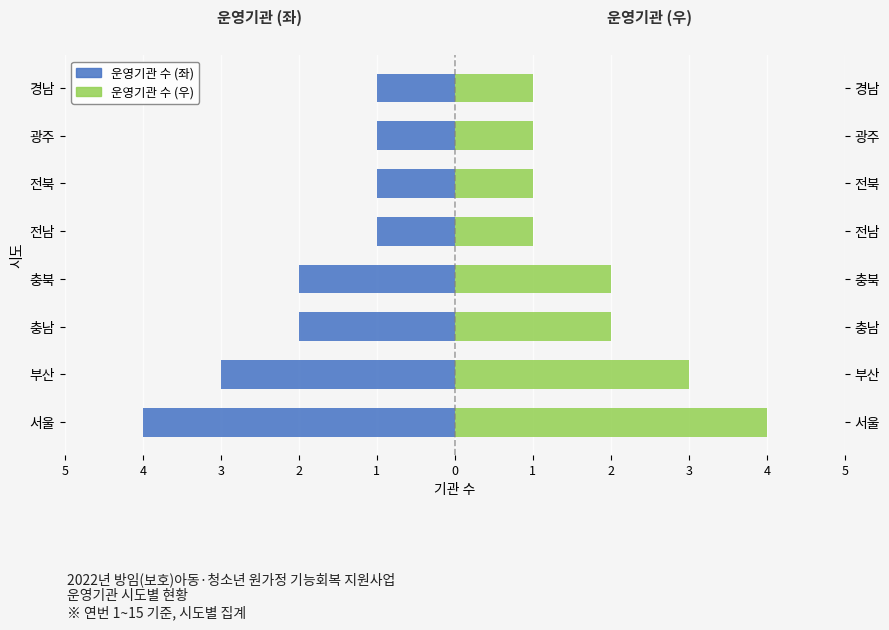

Reading left to right, list all the values displayed in this chart.

운영기관 수 (좌): -4	-3	-2	-2	-1	-1	-1	-1
운영기관 수 (우): 4	3	2	2	1	1	1	1